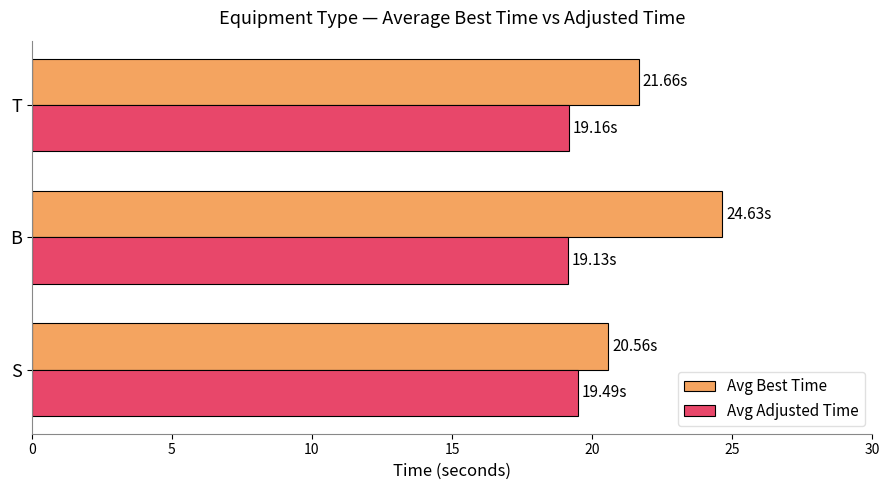

What is the difference between the maximum and minimum values in the Avg Adjusted Time series?

0.4